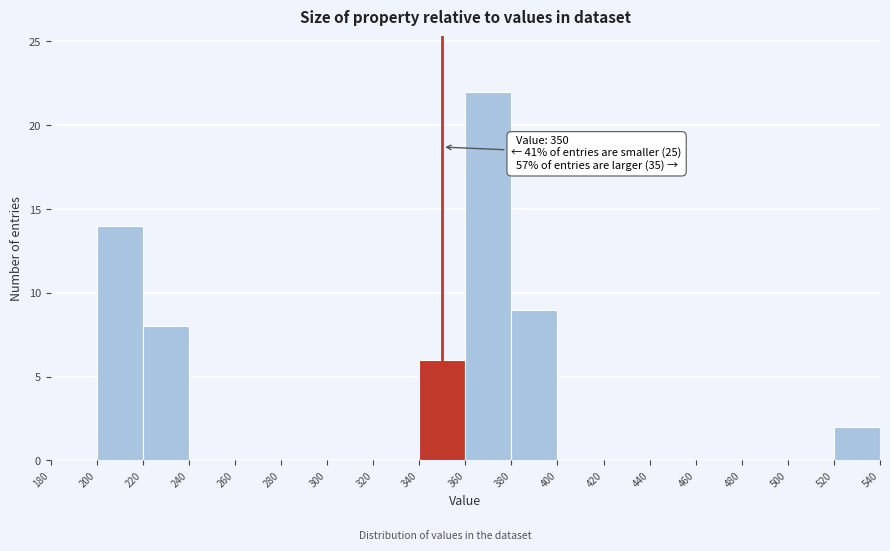

Which range on the x-axis has the tallest bar?

360 to 380